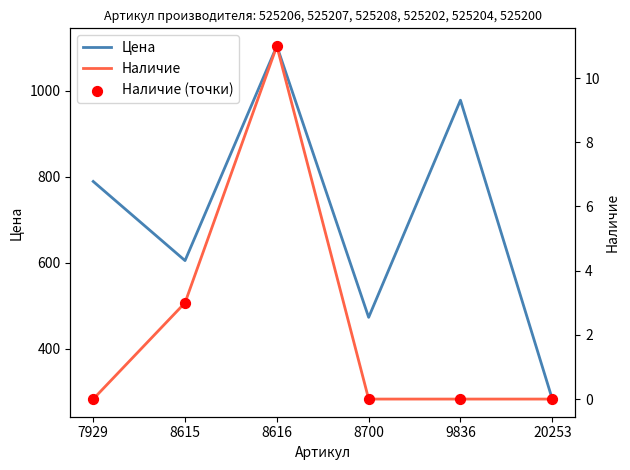

Which series contains the lowest Y value?

Наличие